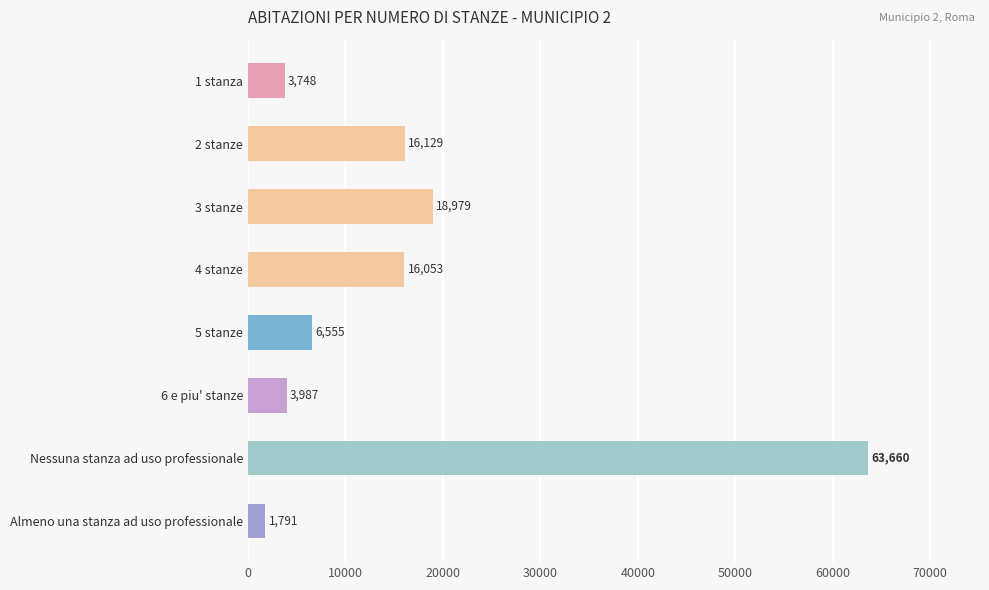

How many distinct data groups are displayed?

1